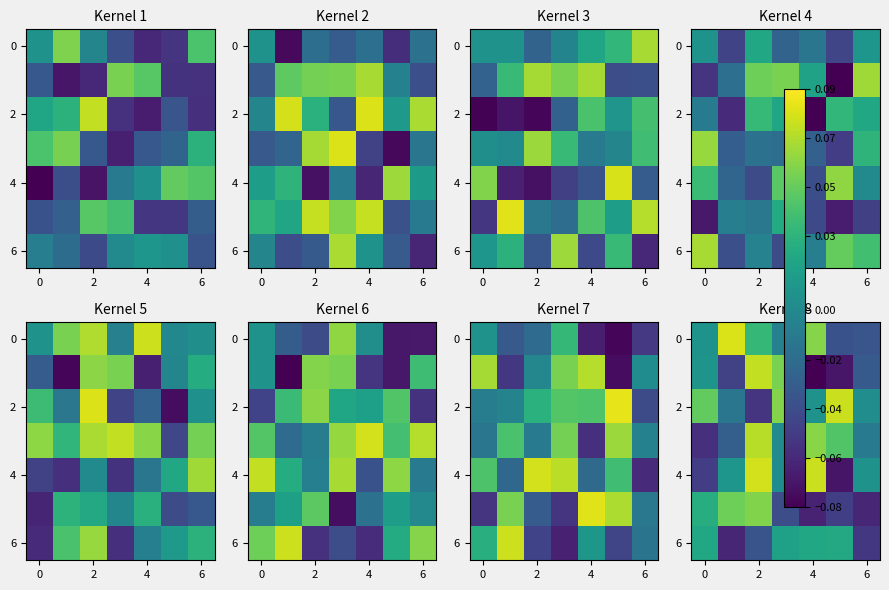

At which label does row_4 reach its minimum?

5